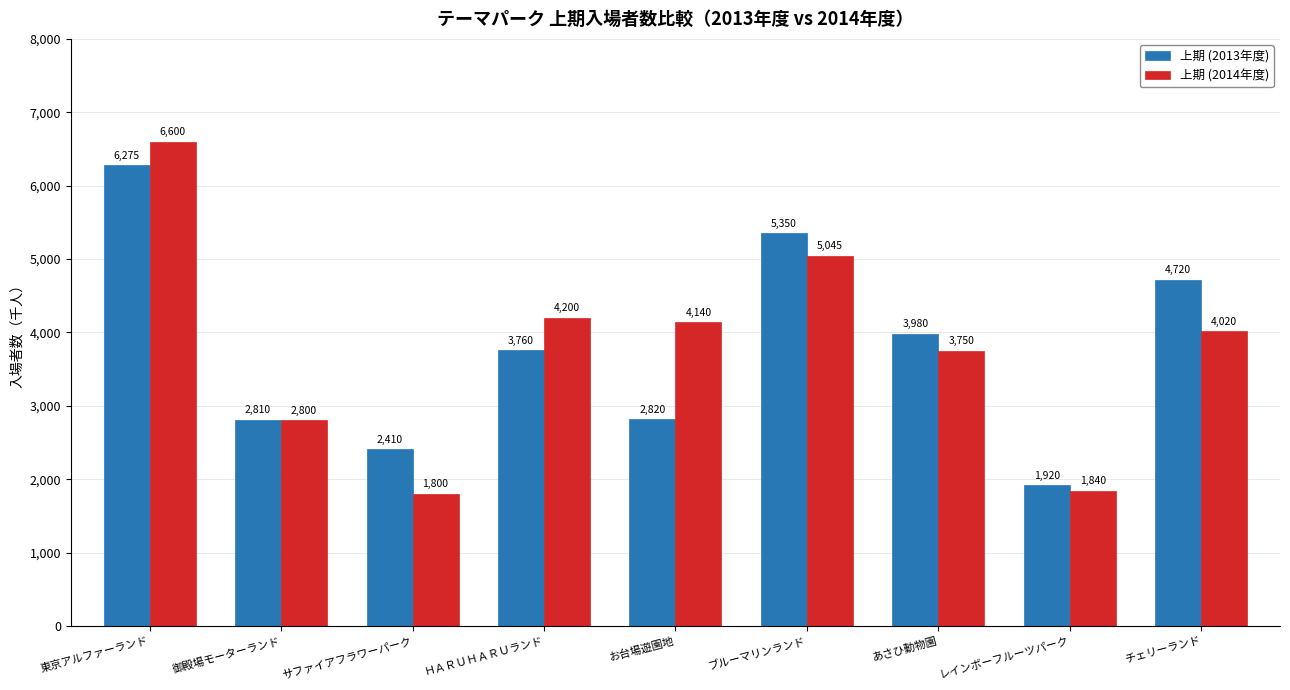

What is the difference between the maximum and second lowest values in the 上期 (2014年度) series?

4760